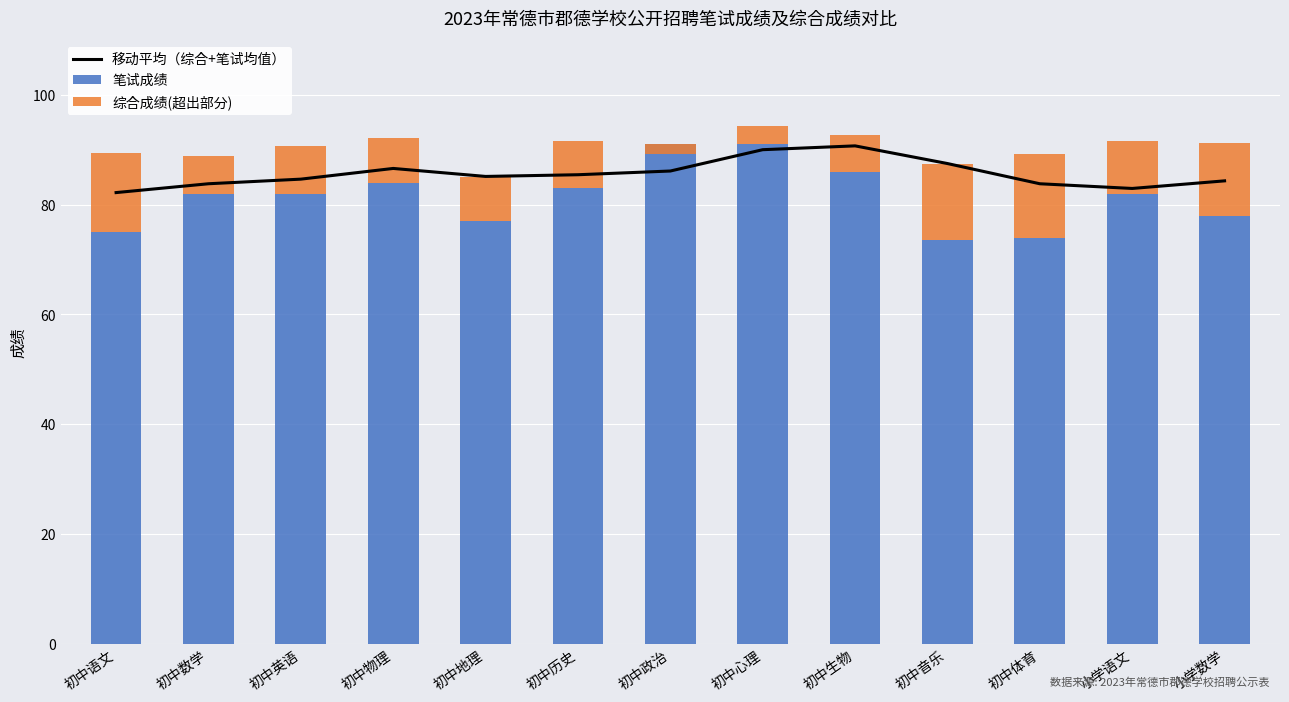

Is it true that 移动平均（综合+笔试均值） equals 132.7 at 初中语文?

False